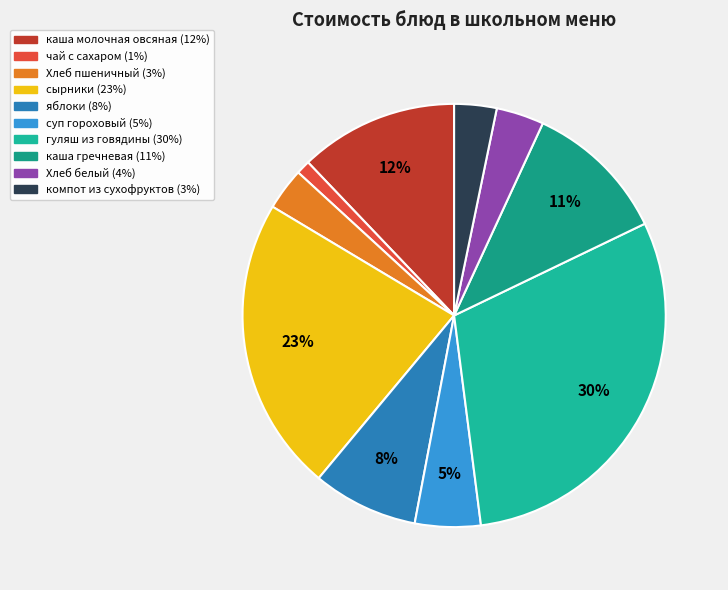

Count the number of slices in the pie.

10